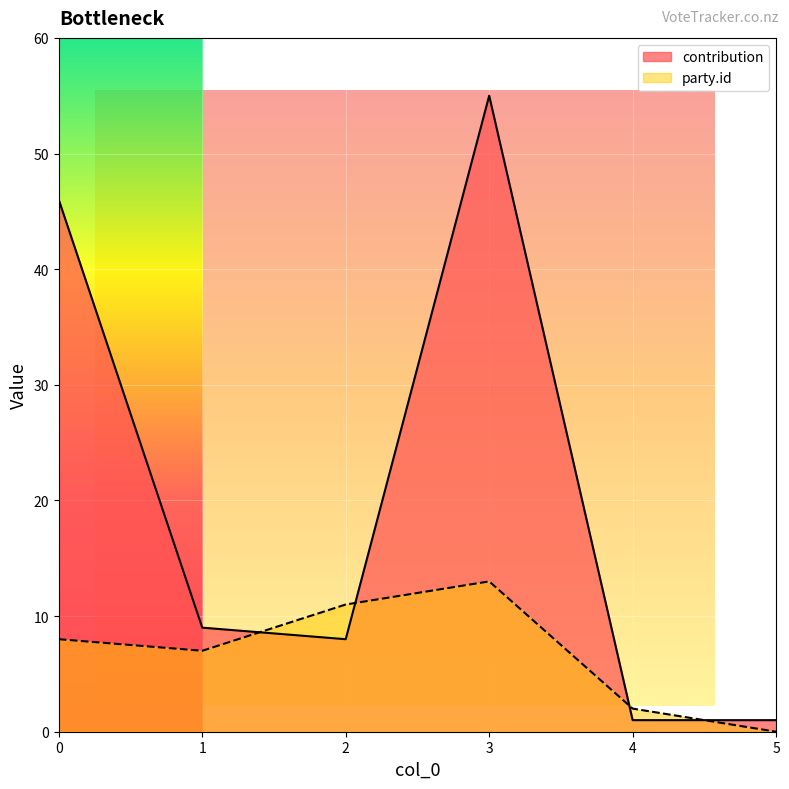

True or false: party_id has more than 2 points higher than both neighbors.

False